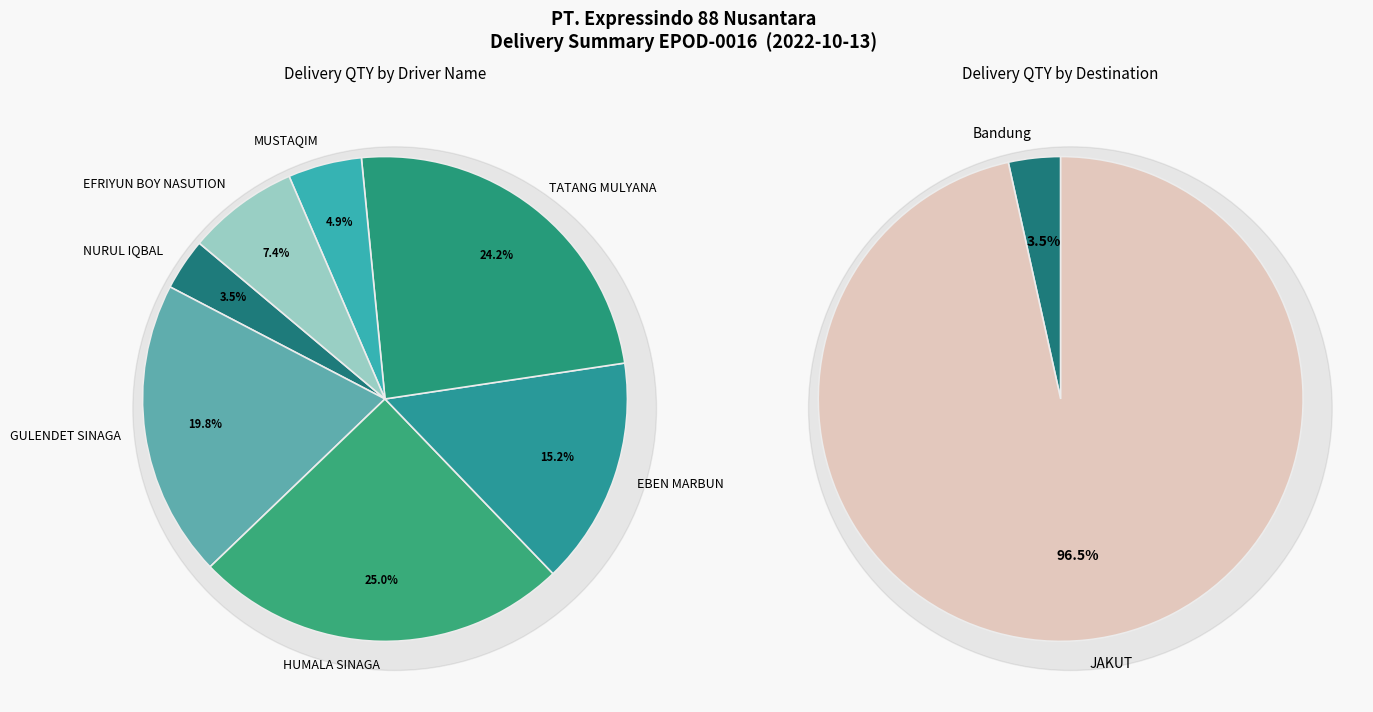

Is HUMALA SINAGA (2) the majority of the pie?

No